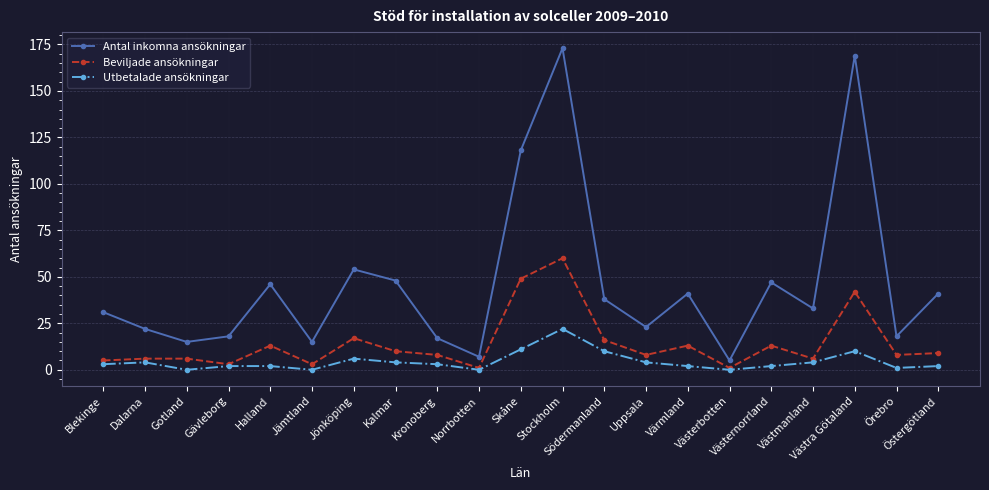

Reading left to right, what are all the values shown in this chart?

Antal inkomna ansökningar: Blekinge=31	Dalarna=22	Gotland=15	Gävleborg=18	Halland=46	Jämtland=15	Jönköping=54	Kalmar=48	Kronoberg=17	Norrbotten=7	Skåne=118	Stockholm=173	Södermanland=38	Uppsala=23	Värmland=41	Västerbotten=5	Västernorrland=47	Västmanland=33	Västra Götaland=169	Örebro=18	Östergötland=41
Beviljade ansökningar: Blekinge=5	Dalarna=6	Gotland=6	Gävleborg=3	Halland=13	Jämtland=3	Jönköping=17	Kalmar=10	Kronoberg=8	Norrbotten=1	Skåne=49	Stockholm=60	Södermanland=16	Uppsala=8	Värmland=13	Västerbotten=1	Västernorrland=13	Västmanland=6	Västra Götaland=42	Örebro=8	Östergötland=9
Utbetalade ansökningar: Blekinge=3	Dalarna=4	Gotland=0	Gävleborg=2	Halland=2	Jämtland=0	Jönköping=6	Kalmar=4	Kronoberg=3	Norrbotten=0	Skåne=11	Stockholm=22	Södermanland=10	Uppsala=4	Värmland=2	Västerbotten=0	Västernorrland=2	Västmanland=4	Västra Götaland=10	Örebro=1	Östergötland=2